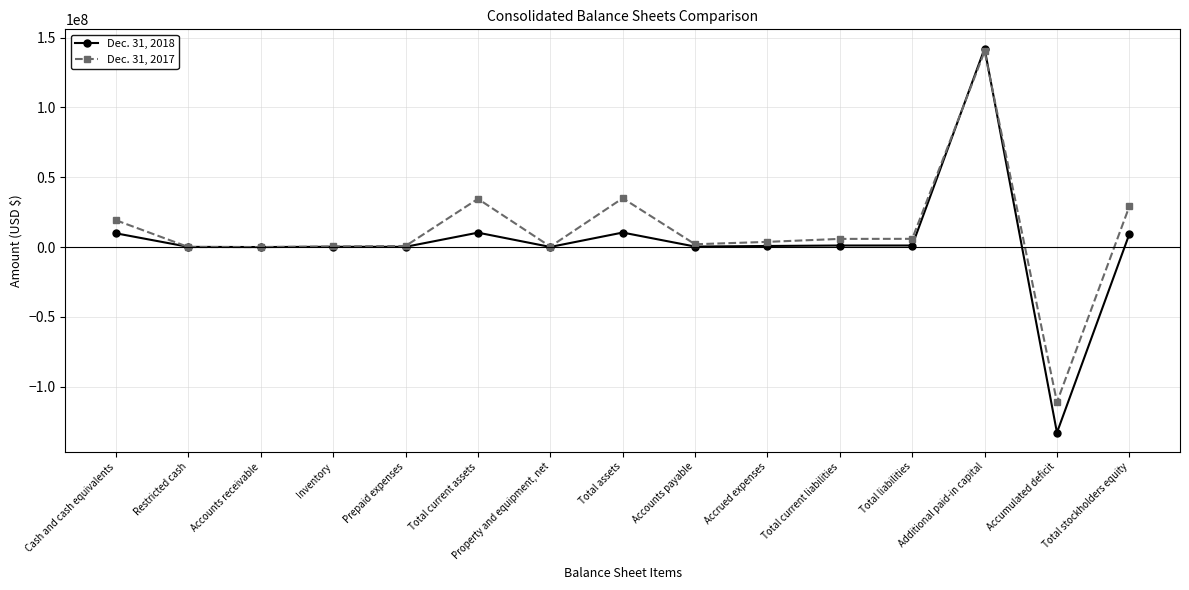

What is the difference between the highest and lowest values at Total current assets?

24219971